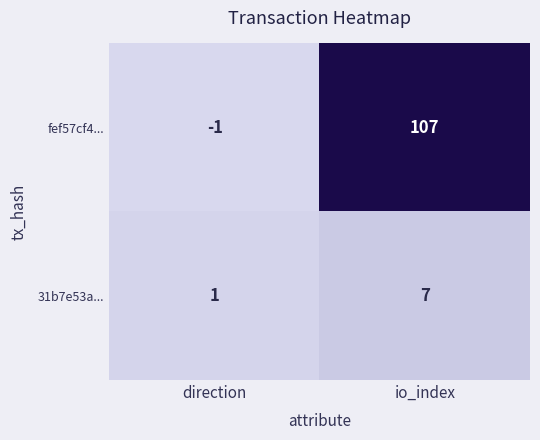

Which label corresponds to the largest value in the chart?

io_index